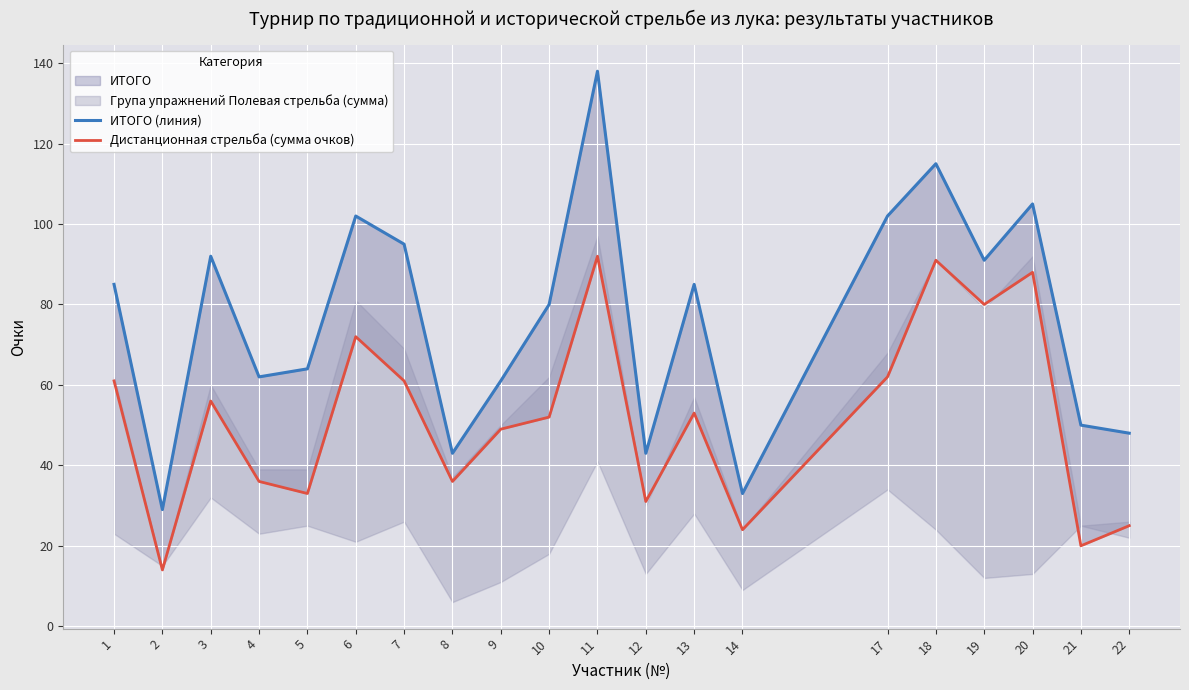

Reading left to right, extract all data points from this chart.

ИТОГО (линия): 1=85	2=29	3=92	4=62	5=64	6=102	7=95	8=43	9=61	10=80	11=138	12=43	13=85	14=33	17=102	18=115	19=91	20=105	21=50	22=48
Дистанционная стрельба (сумма очков): 1=61	2=14	3=56	4=36	5=33	6=72	7=61	8=36	9=49	10=52	11=92	12=31	13=53	14=24	17=62	18=91	19=80	20=88	21=20	22=25